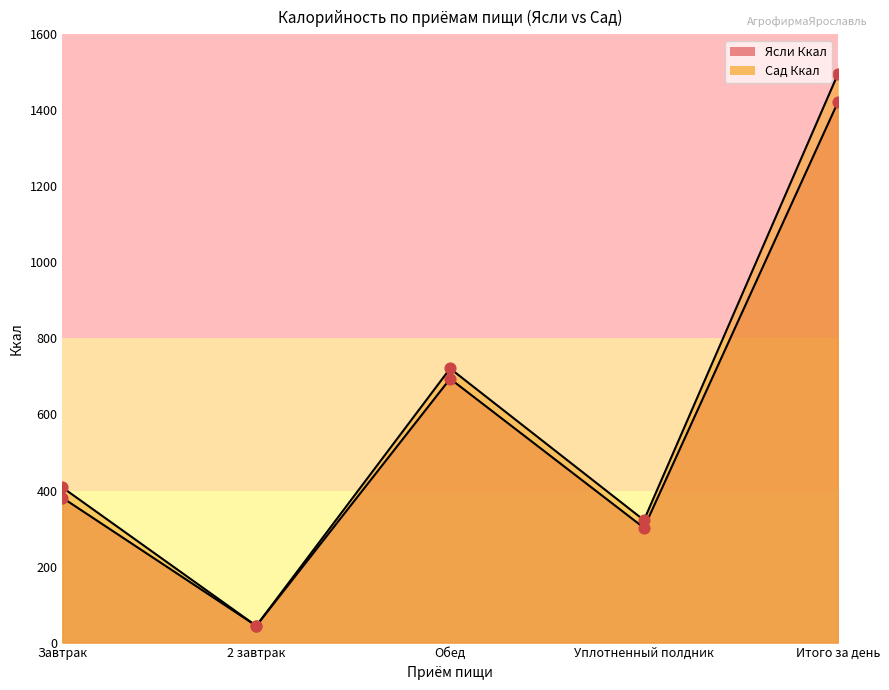

At how many categories does at least one series exceed 59?

4